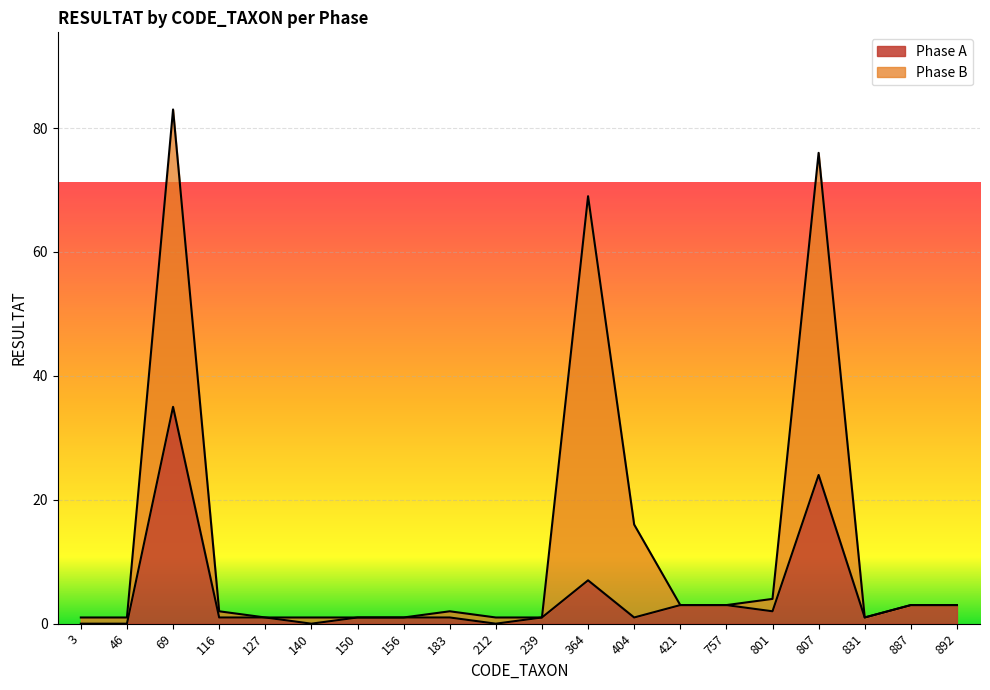

Reading left to right, what are all the values shown in this chart?

3=0	46=0	69=35	116=1	127=1	140=0	150=1	156=1	183=1	212=0	239=1	364=7	404=1	421=3	757=3	801=2	807=24	831=1	887=3	892=3